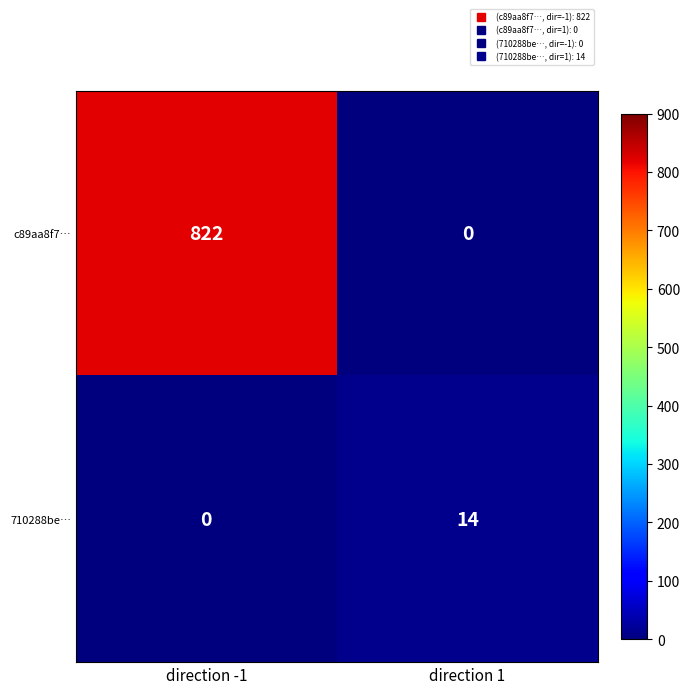

The value of 710288be… at direction -1 is -5. True or false?

False